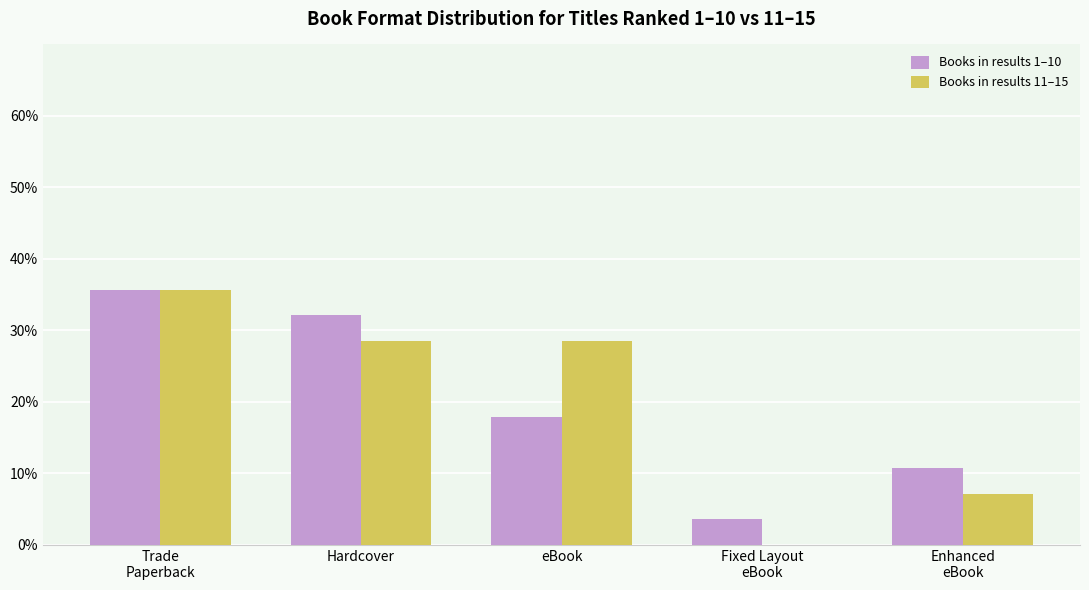

True or false: Books in results 1–10 has a value of 19.1 at Enhanced
eBook.

False